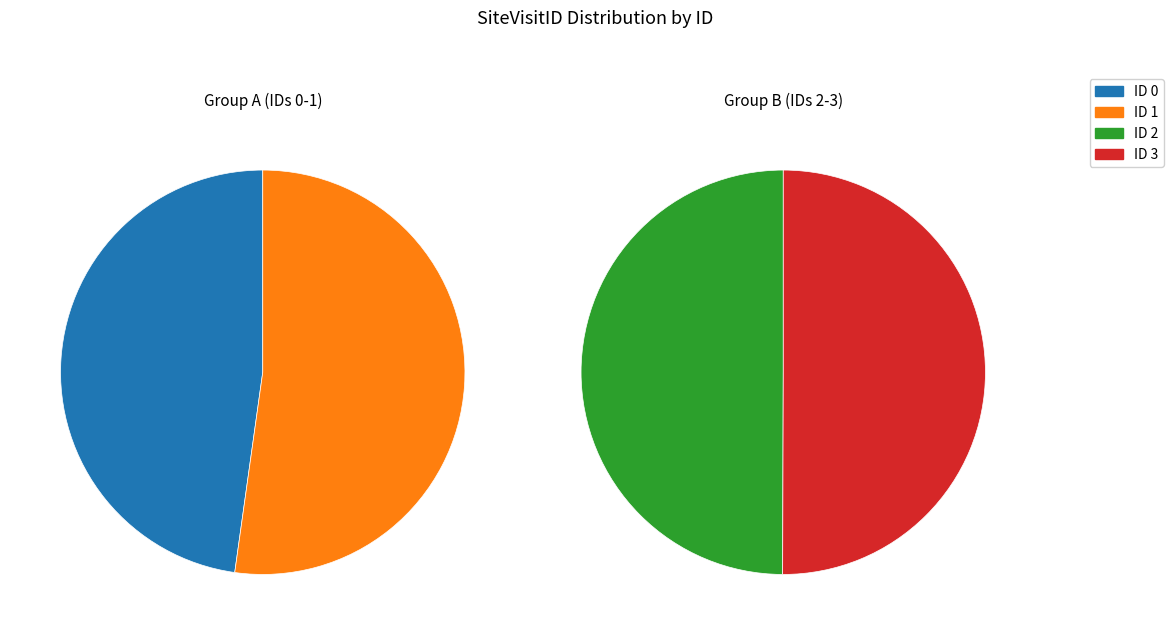

Does ID 0 (1663730) account for over 50% of the chart?

No